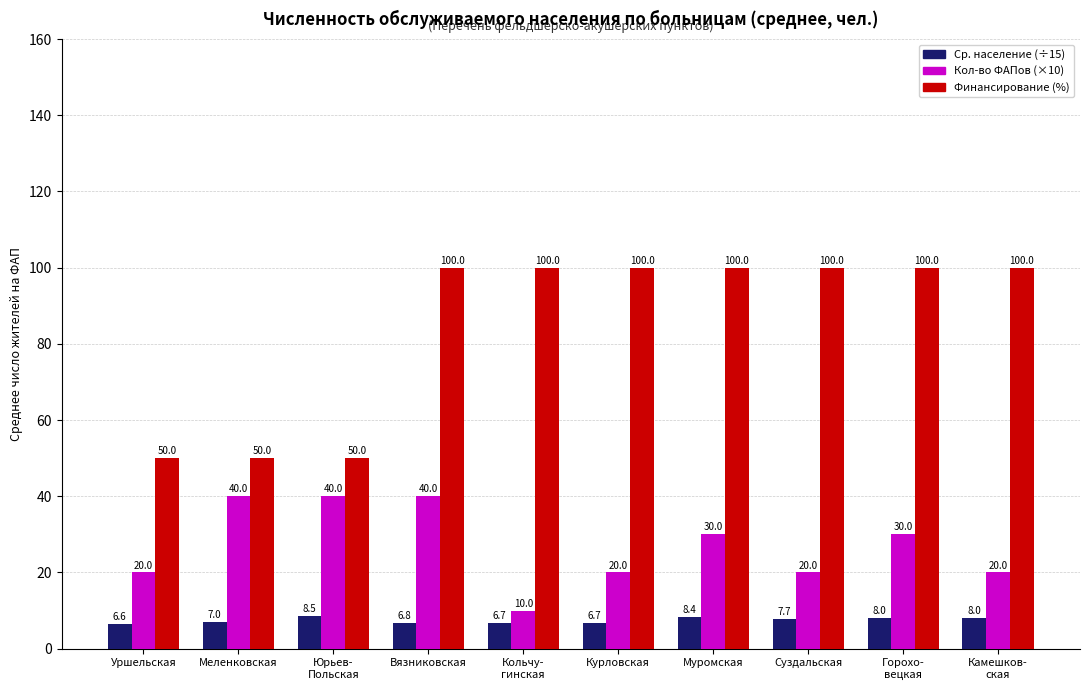

How many distinct data groups are displayed?

3